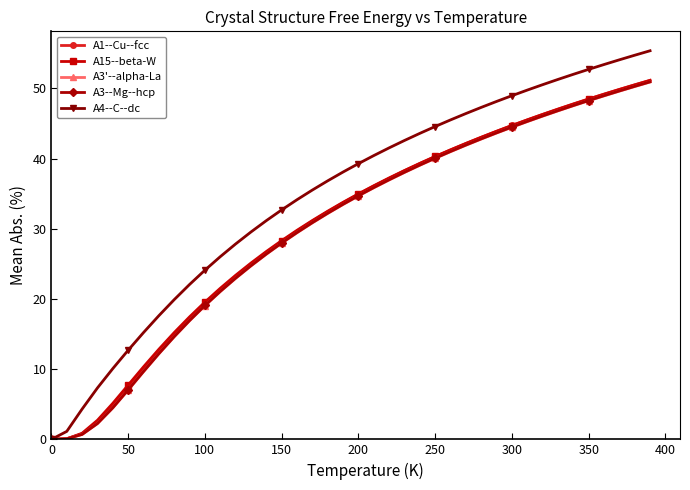

Which series has the largest range (max minus min)?

A4--C--dc